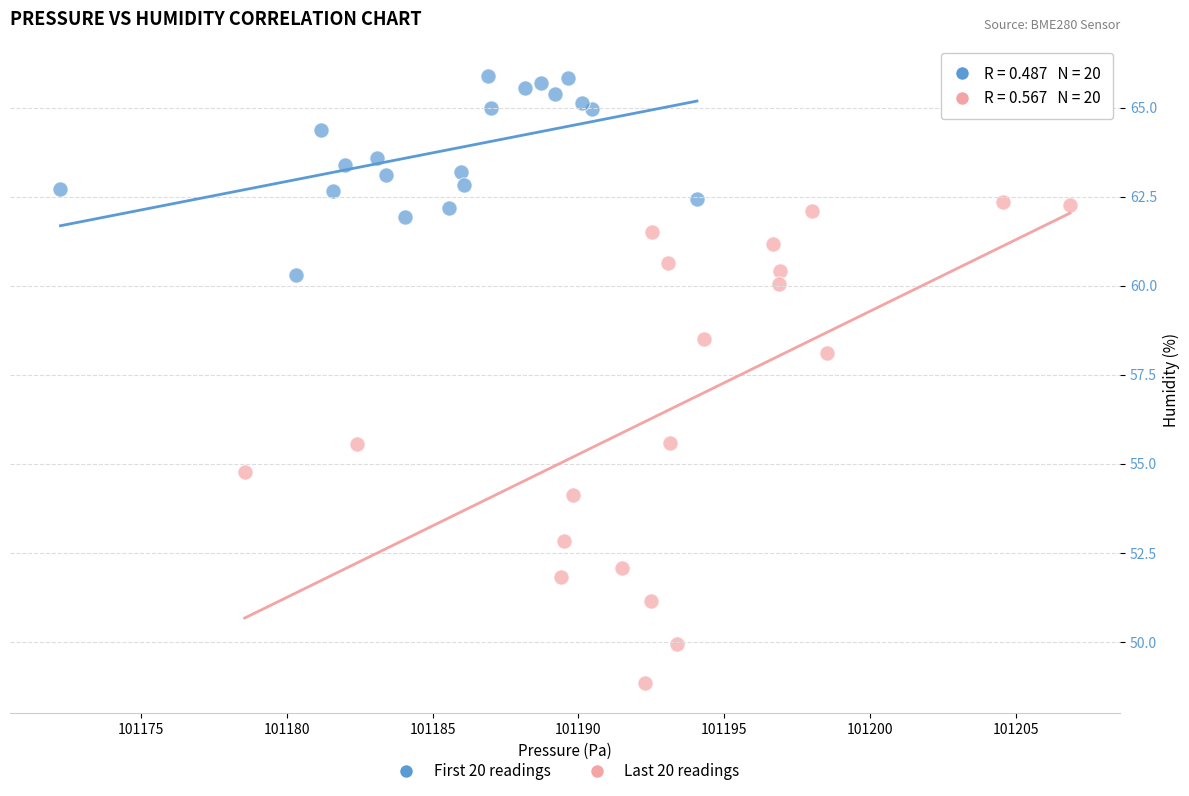

What are all the series names shown in the legend?

First 20 readings, Last 20 readings